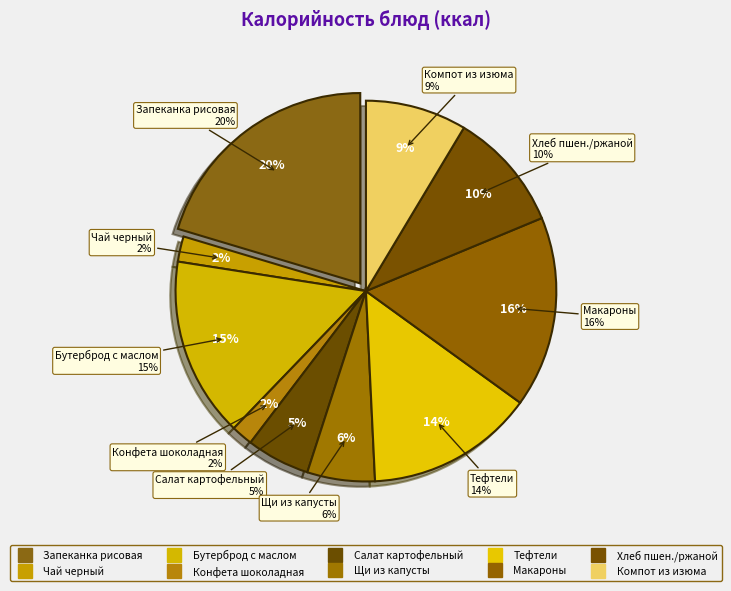

Which category has the smallest portion of the pie?

Конфета шоколадная